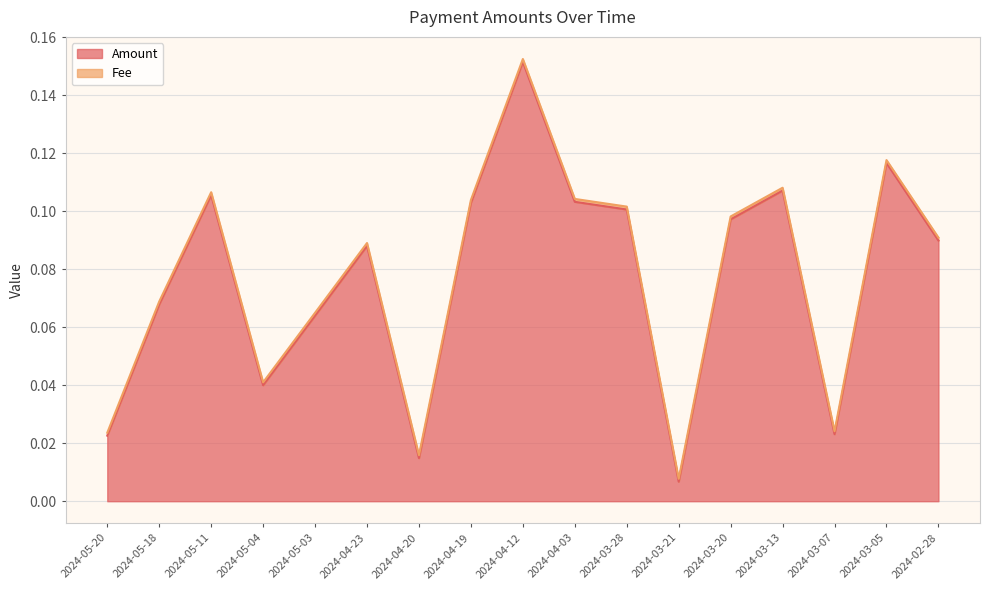

Does the chart display data point markers on the line(s)?

No